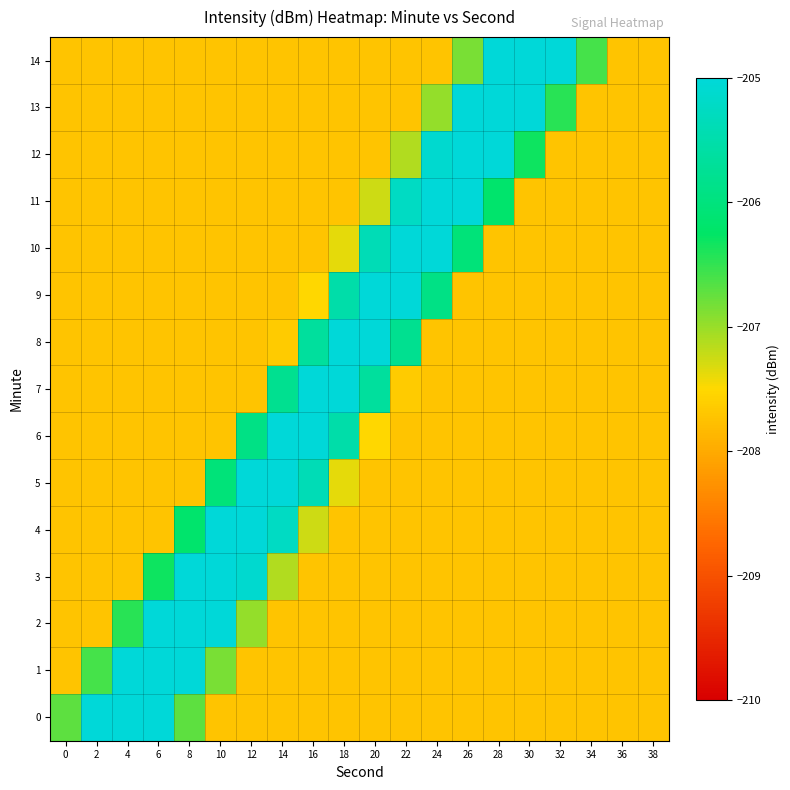

Reading left to right, transcribe all the data shown in this chart.

0: 0=-206.7	2=-204.7	4=-202.7	6=-204.7	8=-206.7	10=-207.7	12=-207.7	14=-207.7	16=-207.7	18=-207.7	20=-207.7	22=-207.7	24=-207.7	26=-207.7	28=-207.7	30=-207.7	32=-207.7	34=-207.7	36=-207.7	38=-207.7
1: 0=-207.7	2=-206.6	4=-204.6	6=-202.8	8=-204.8	10=-206.8	12=-207.7	14=-207.7	16=-207.7	18=-207.7	20=-207.7	22=-207.7	24=-207.7	26=-207.7	28=-207.7	30=-207.7	32=-207.7	34=-207.7	36=-207.7	38=-207.7
2: 0=-207.7	2=-207.7	4=-206.4	6=-204.4	8=-203.0	10=-205.0	12=-207.0	14=-207.7	16=-207.7	18=-207.7	20=-207.7	22=-207.7	24=-207.7	26=-207.7	28=-207.7	30=-207.7	32=-207.7	34=-207.7	36=-207.7	38=-207.7
3: 0=-207.7	2=-207.7	4=-207.7	6=-206.3	8=-204.3	10=-203.1	12=-205.1	14=-207.1	16=-207.7	18=-207.7	20=-207.7	22=-207.7	24=-207.7	26=-207.7	28=-207.7	30=-207.7	32=-207.7	34=-207.7	36=-207.7	38=-207.7
4: 0=-207.7	2=-207.7	4=-207.7	6=-207.7	8=-206.2	10=-204.2	12=-203.2	14=-205.2	16=-207.2	18=-207.7	20=-207.7	22=-207.7	24=-207.7	26=-207.7	28=-207.7	30=-207.7	32=-207.7	34=-207.7	36=-207.7	38=-207.7
5: 0=-207.7	2=-207.7	4=-207.7	6=-207.7	8=-207.7	10=-206.0	12=-204.0	14=-203.4	16=-205.4	18=-207.4	20=-207.7	22=-207.7	24=-207.7	26=-207.7	28=-207.7	30=-207.7	32=-207.7	34=-207.7	36=-207.7	38=-207.7
6: 0=-207.7	2=-207.7	4=-207.7	6=-207.7	8=-207.7	10=-207.7	12=-205.9	14=-203.9	16=-203.5	18=-205.5	20=-207.5	22=-207.7	24=-207.7	26=-207.7	28=-207.7	30=-207.7	32=-207.7	34=-207.7	36=-207.7	38=-207.7
7: 0=-207.7	2=-207.7	4=-207.7	6=-207.7	8=-207.7	10=-207.7	12=-207.7	14=-205.8	16=-203.8	18=-203.6	20=-205.6	22=-207.6	24=-207.7	26=-207.7	28=-207.7	30=-207.7	32=-207.7	34=-207.7	36=-207.7	38=-207.7
8: 0=-207.7	2=-207.7	4=-207.7	6=-207.7	8=-207.7	10=-207.7	12=-207.7	14=-207.6	16=-205.6	18=-203.6	20=-203.8	22=-205.8	24=-207.7	26=-207.7	28=-207.7	30=-207.7	32=-207.7	34=-207.7	36=-207.7	38=-207.7
9: 0=-207.7	2=-207.7	4=-207.7	6=-207.7	8=-207.7	10=-207.7	12=-207.7	14=-207.7	16=-207.5	18=-205.5	20=-203.5	22=-203.9	24=-205.9	26=-207.7	28=-207.7	30=-207.7	32=-207.7	34=-207.7	36=-207.7	38=-207.7
10: 0=-207.7	2=-207.7	4=-207.7	6=-207.7	8=-207.7	10=-207.7	12=-207.7	14=-207.7	16=-207.7	18=-207.4	20=-205.4	22=-203.4	24=-204.0	26=-206.0	28=-207.7	30=-207.7	32=-207.7	34=-207.7	36=-207.7	38=-207.7
11: 0=-207.7	2=-207.7	4=-207.7	6=-207.7	8=-207.7	10=-207.7	12=-207.7	14=-207.7	16=-207.7	18=-207.7	20=-207.2	22=-205.2	24=-203.2	26=-204.2	28=-206.2	30=-207.7	32=-207.7	34=-207.7	36=-207.7	38=-207.7
12: 0=-207.7	2=-207.7	4=-207.7	6=-207.7	8=-207.7	10=-207.7	12=-207.7	14=-207.7	16=-207.7	18=-207.7	20=-207.7	22=-207.1	24=-205.1	26=-203.1	28=-204.3	30=-206.3	32=-207.7	34=-207.7	36=-207.7	38=-207.7
13: 0=-207.7	2=-207.7	4=-207.7	6=-207.7	8=-207.7	10=-207.7	12=-207.7	14=-207.7	16=-207.7	18=-207.7	20=-207.7	22=-207.7	24=-207.0	26=-205.0	28=-203.0	30=-204.4	32=-206.4	34=-207.7	36=-207.7	38=-207.7
14: 0=-207.7	2=-207.7	4=-207.7	6=-207.7	8=-207.7	10=-207.7	12=-207.7	14=-207.7	16=-207.7	18=-207.7	20=-207.7	22=-207.7	24=-207.7	26=-206.8	28=-204.8	30=-202.8	32=-204.6	34=-206.6	36=-207.7	38=-207.7